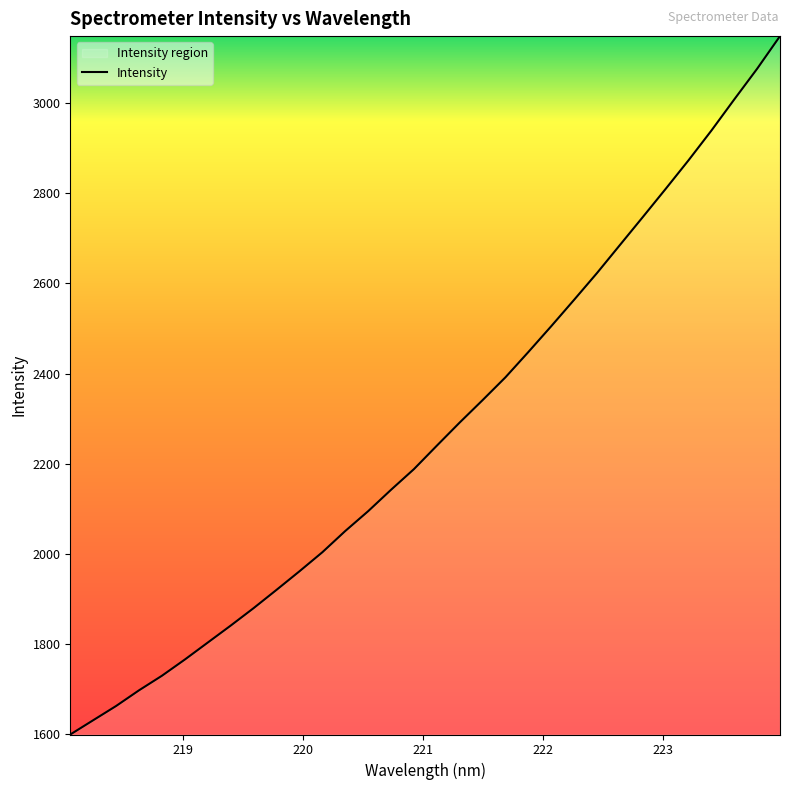

What is the sum of all values?

72663.8